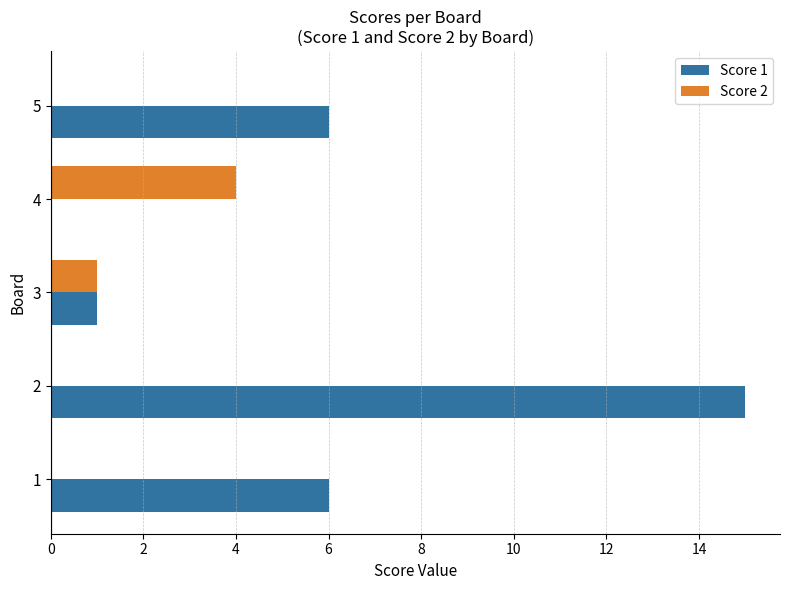

Is the value of Score 1 at 1 greater than the value of Score 2 at 4?

Yes